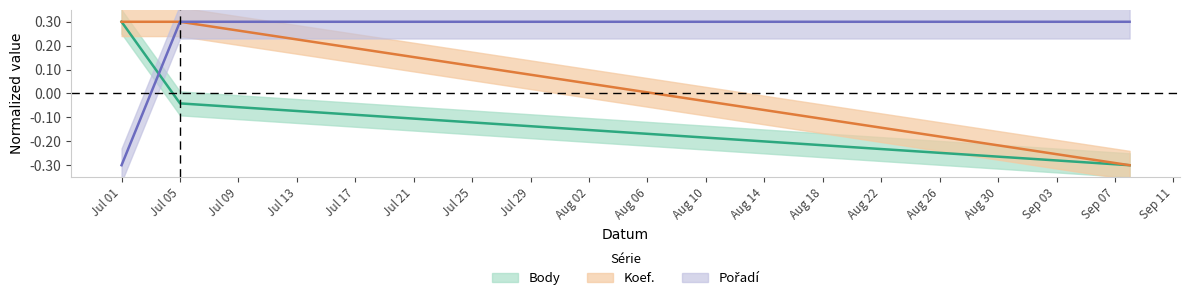

What is the maximum value shown in the chart?

0.3